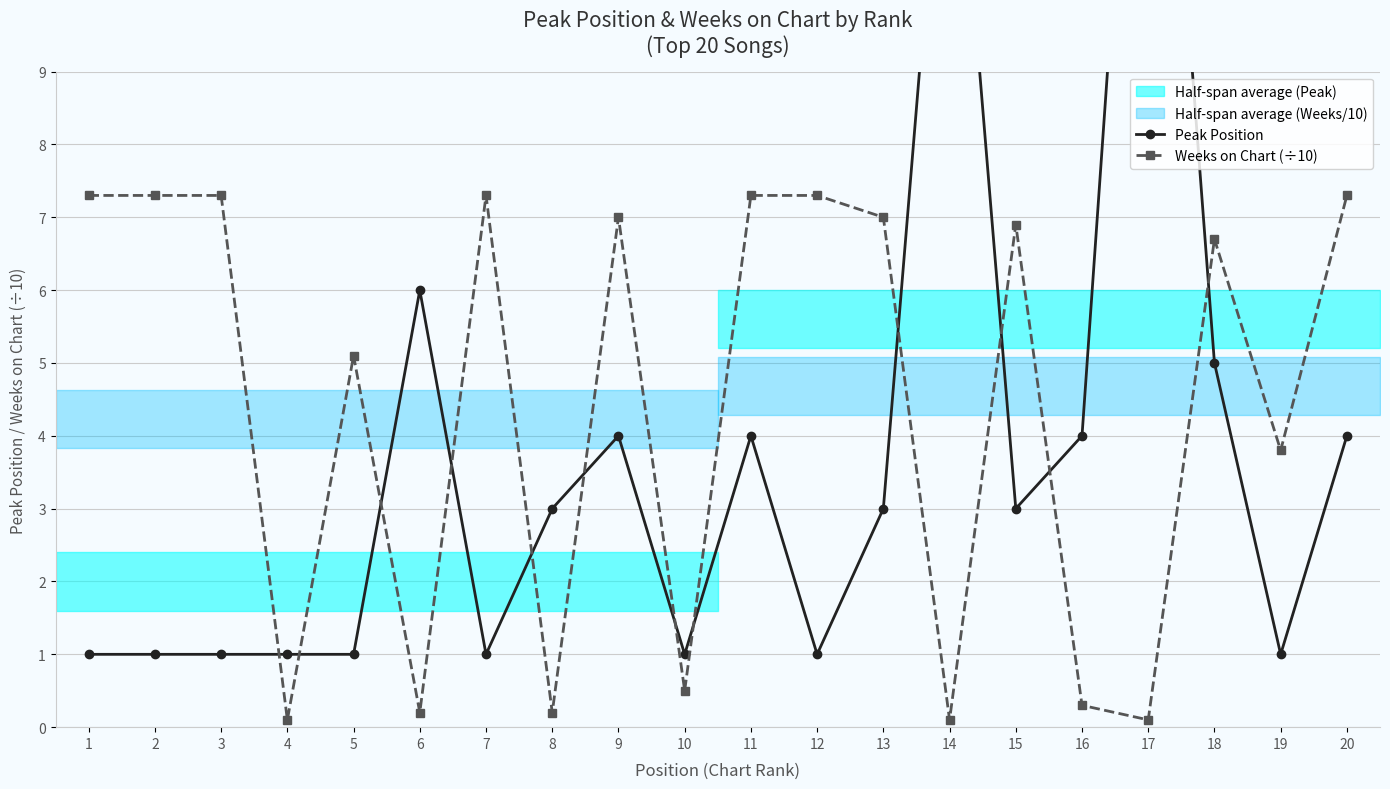

What is the value of the Peak Position point at the 13th from the left?

3.0